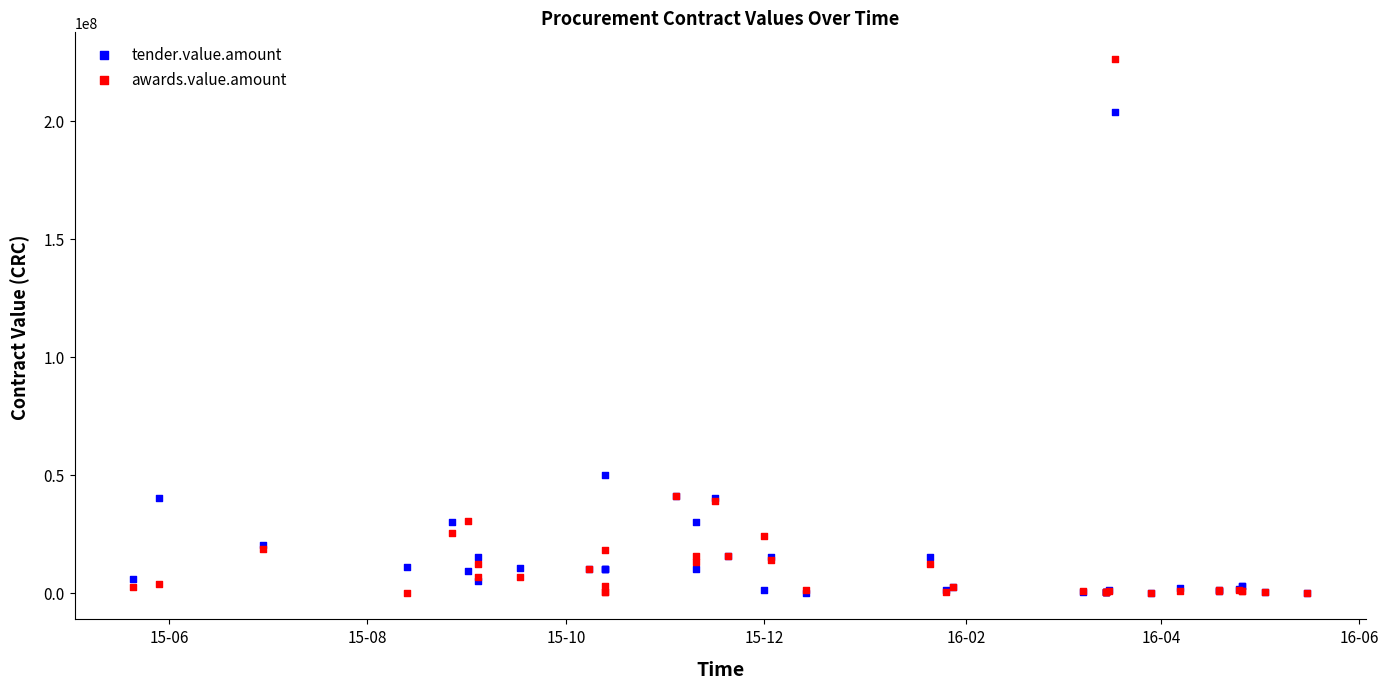

Which series contains the highest Y value?

awards.value.amount